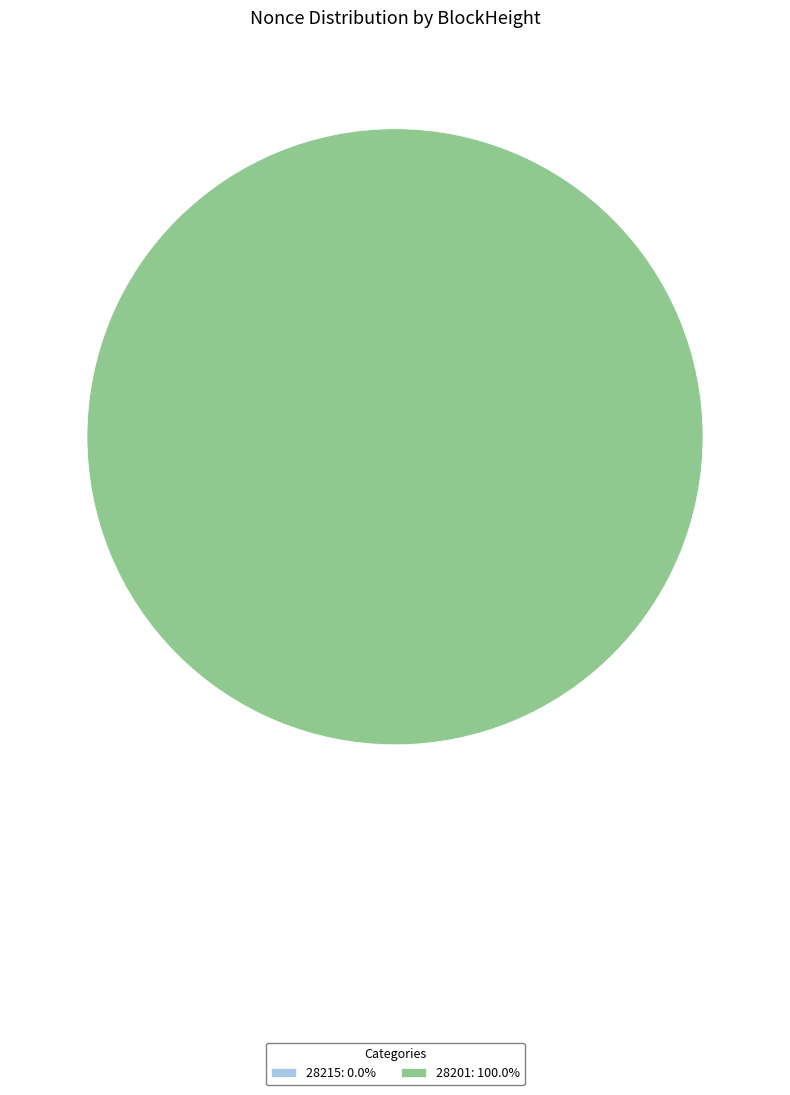

What is the change in value from 28215 to 28201?

+1819